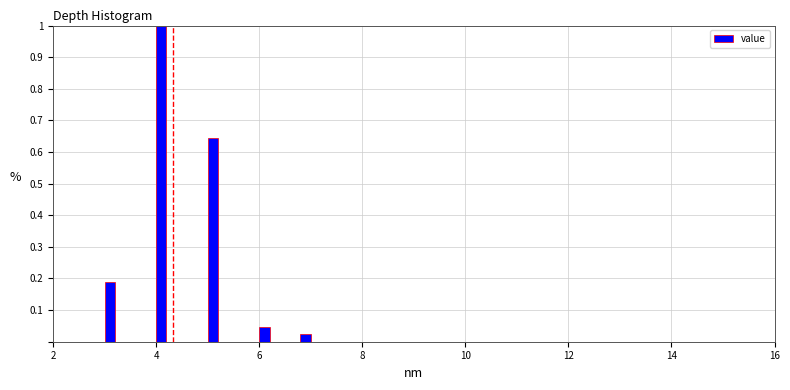

Around what value on the x-axis is the tallest bar? Give the approximate position of its centre, as read against the axis.

4.2